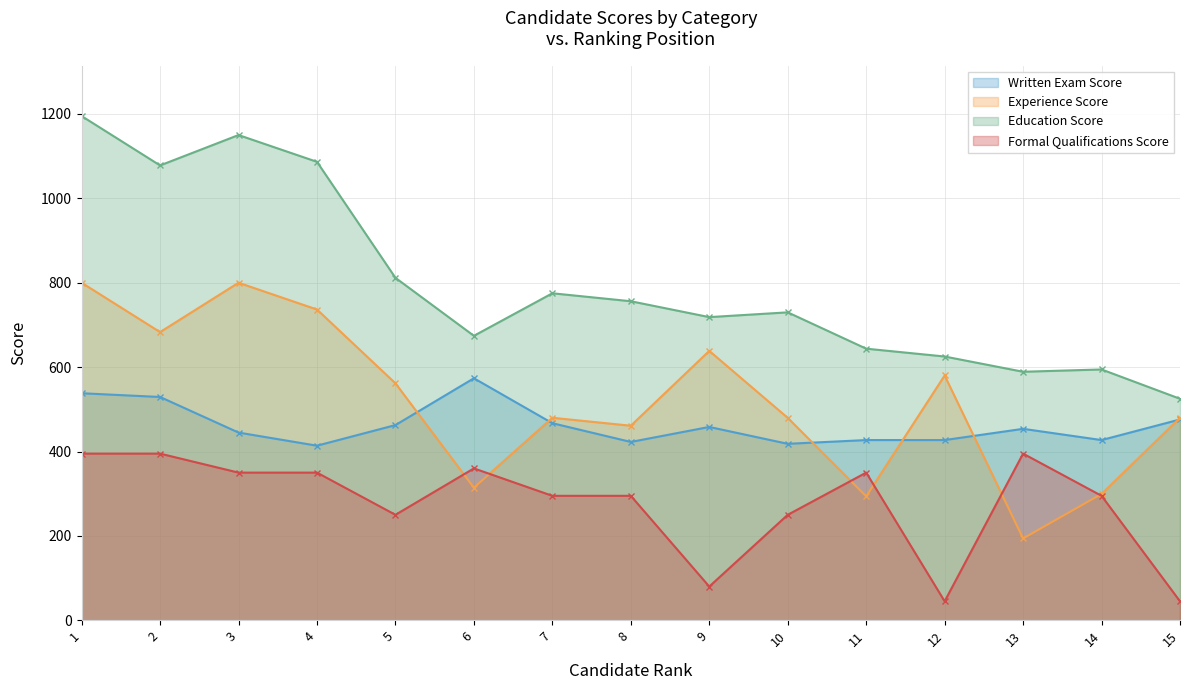

What is the total value across all series at 5?

2086.0